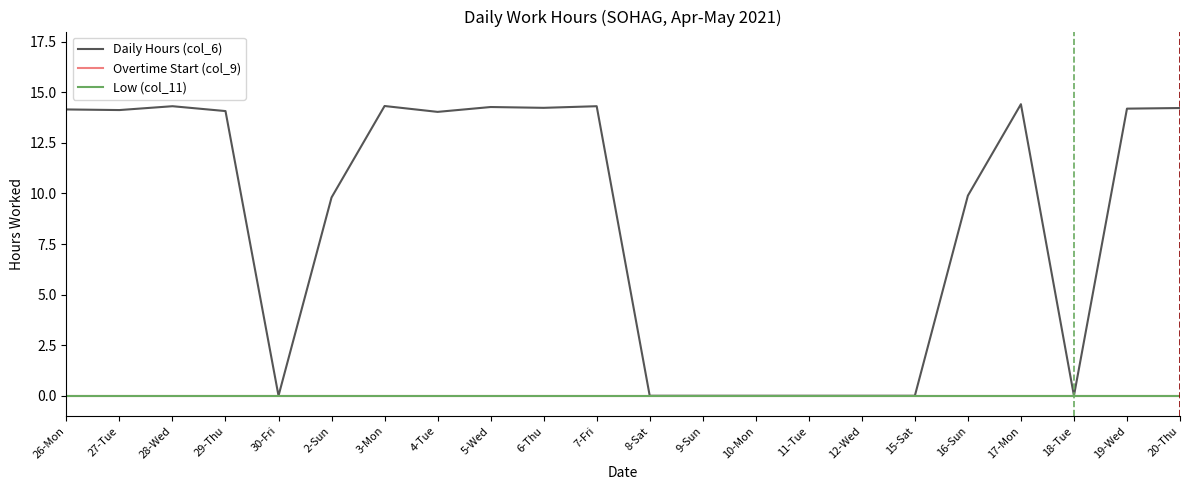

What is the total value across all series at 27-Tue?

14.1